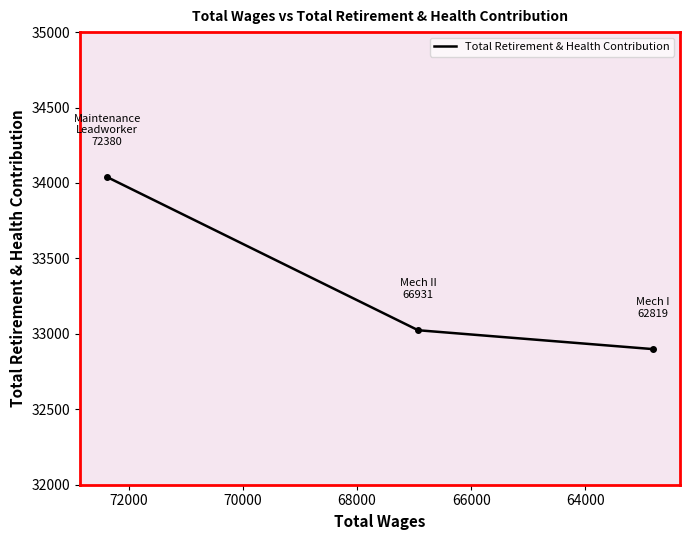

Reading left to right, transcribe all the data shown in this chart.

34039	33024	32899